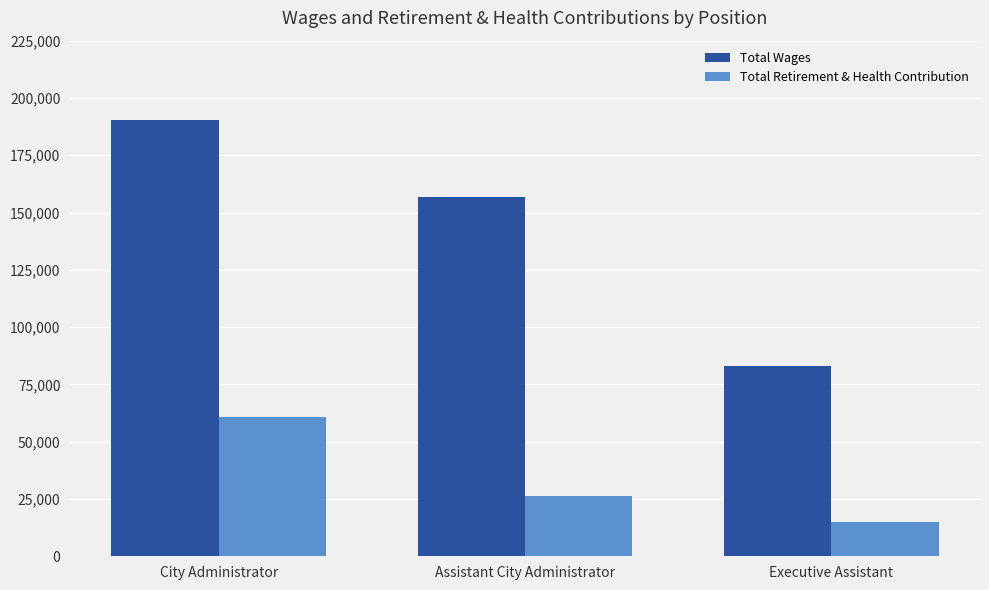

Where does the Total Retirement & Health Contribution series first go above 26169?

City Administrator